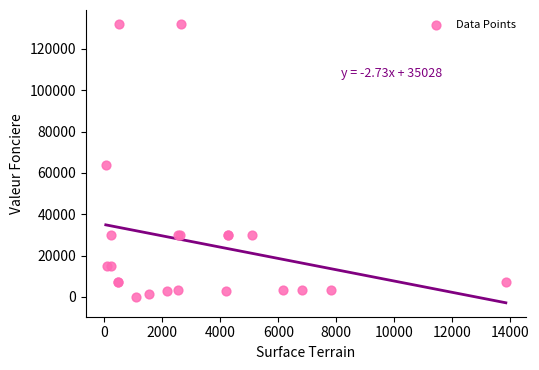

What Y value in the scatter plot is closest to 66125?

64000